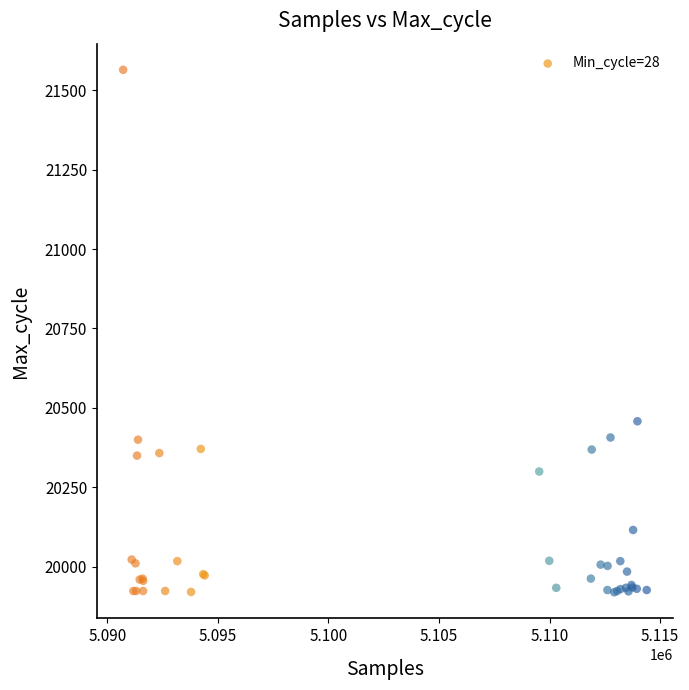

What Y value in the scatter plot is closest to 20742?

20458